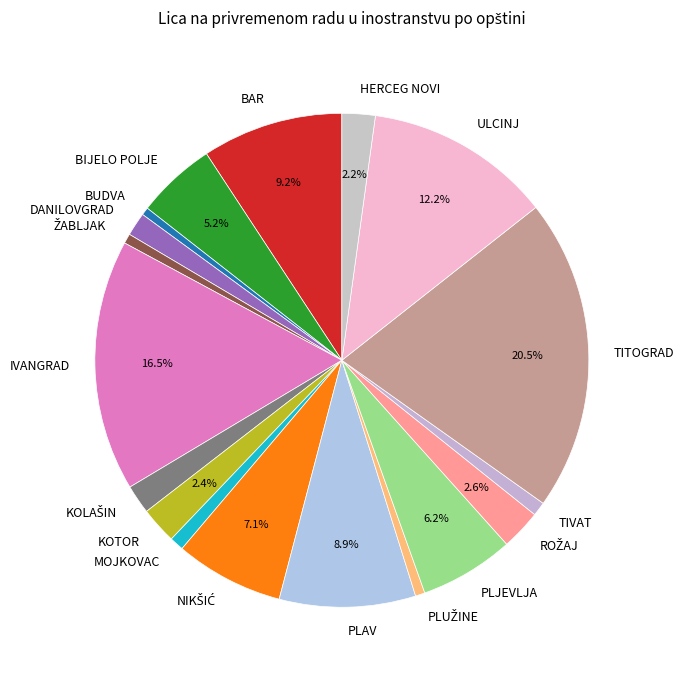

To the nearest percent, what is the combined percentage of DANILOVGRAD and KOTOR?

4%